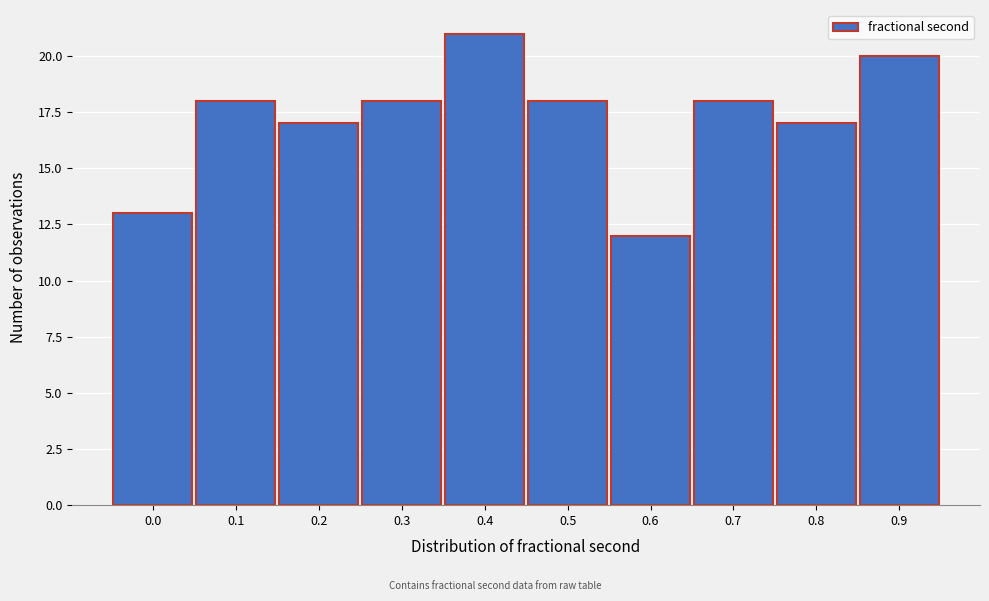

Reading right to left, what are all the values shown in this chart?

0.9=20	0.8=17	0.7=18	0.6=12	0.5=18	0.4=21	0.3=18	0.2=17	0.1=18	0.0=13